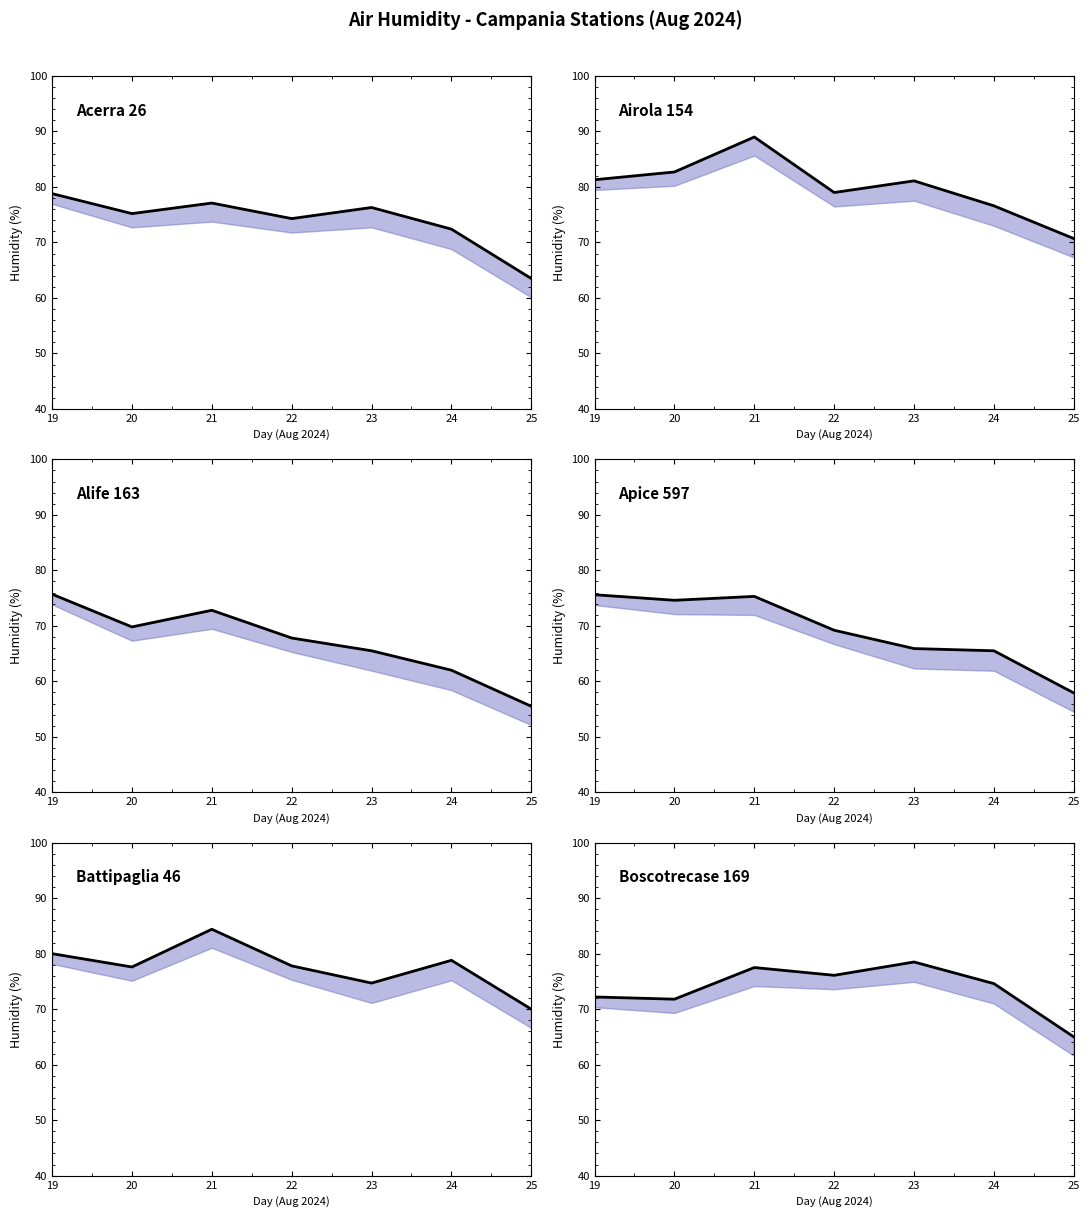

True or false: Boscotrecase 169 line has more than 1 interior local peaks.

True